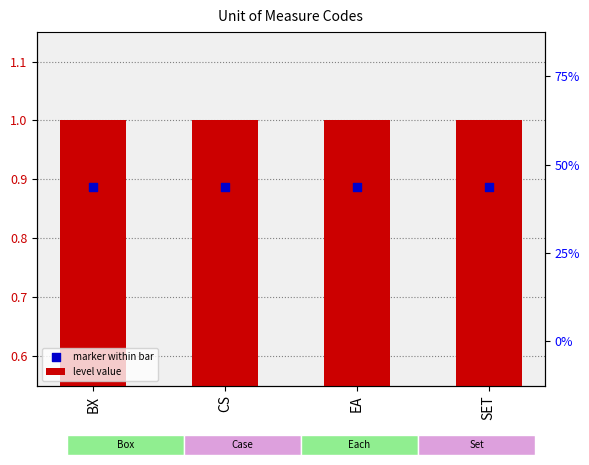

Which series has the largest Y range (max minus min)?

level value